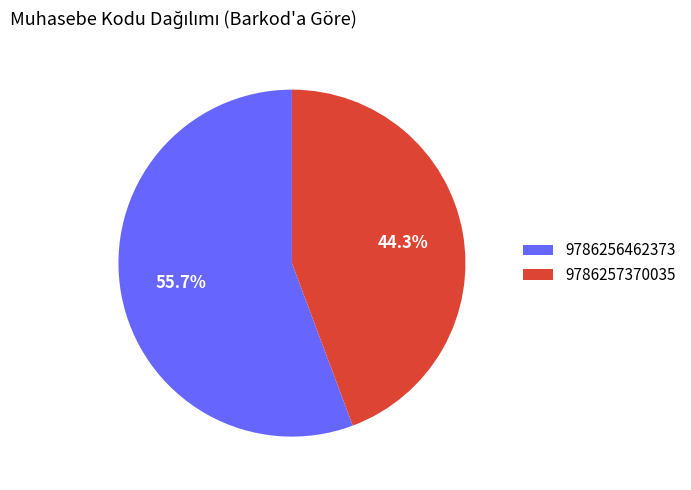

To the nearest percent, what is the average slice percentage?

50%